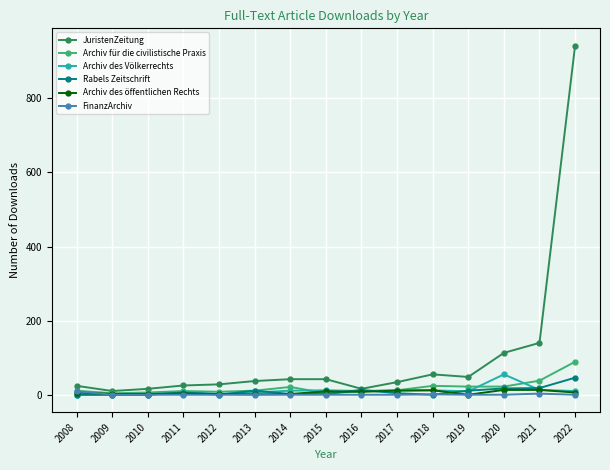

What is the difference between the highest and lowest values at 2019?

48